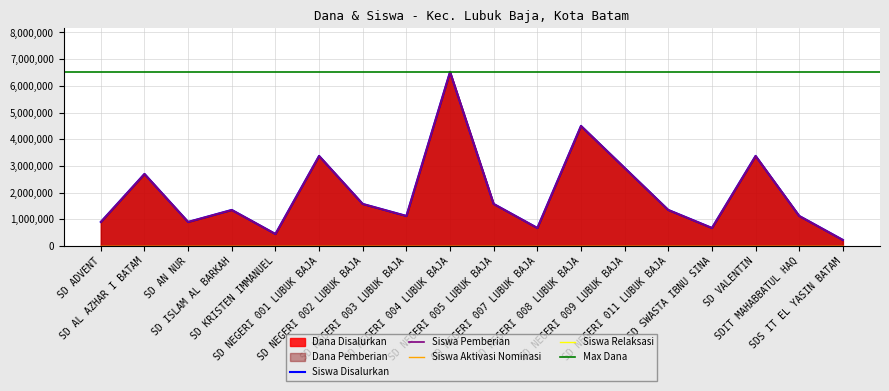

In Siswa Pemberian, how many points are lower than both neighbors (excluding endpoints)?

5